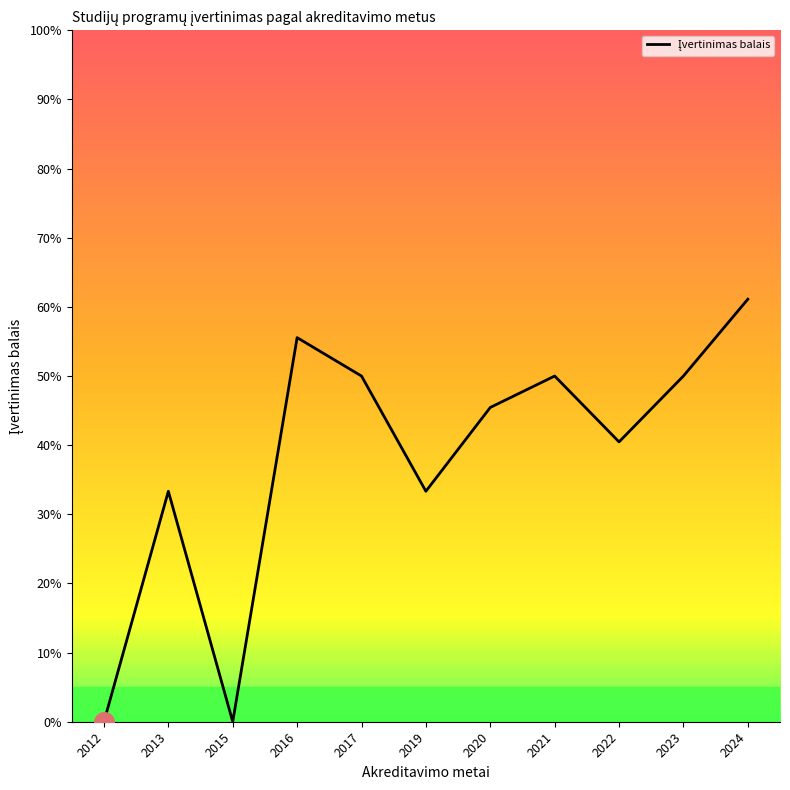

Between 2013 and 2019, which is larger?

2013